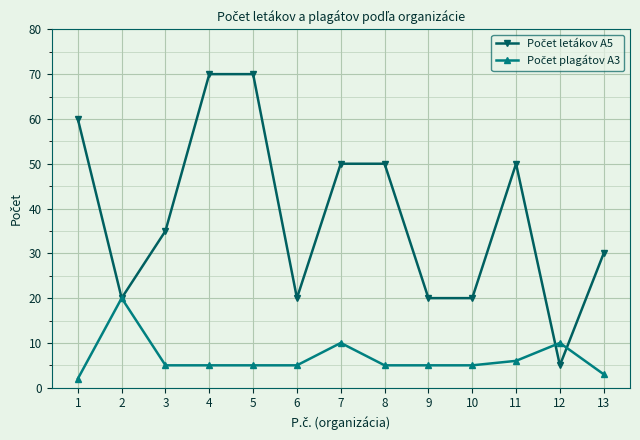

What is the spread (max minus min) of values at 11?

44